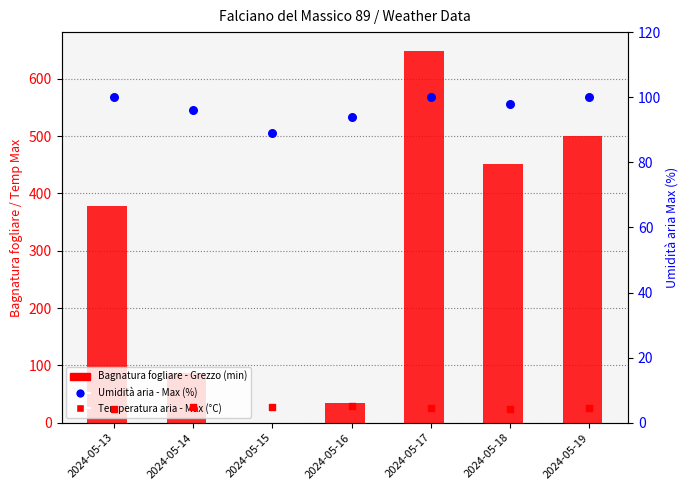

Which series contains the highest Y value?

Bagnatura fogliare - Grezzo (min)